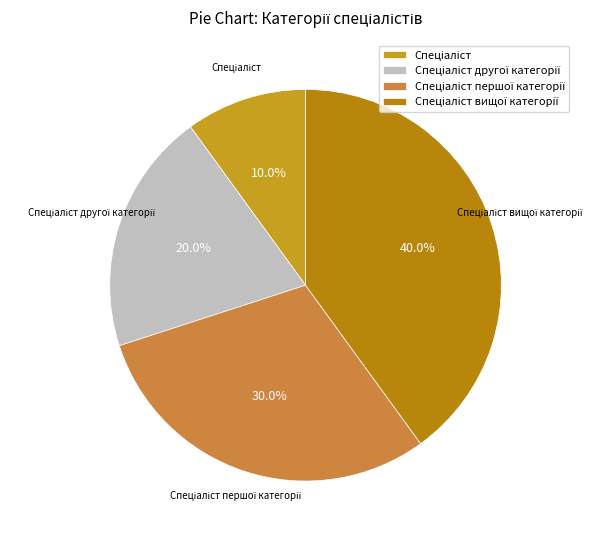

Is there a majority slice in this chart?

No